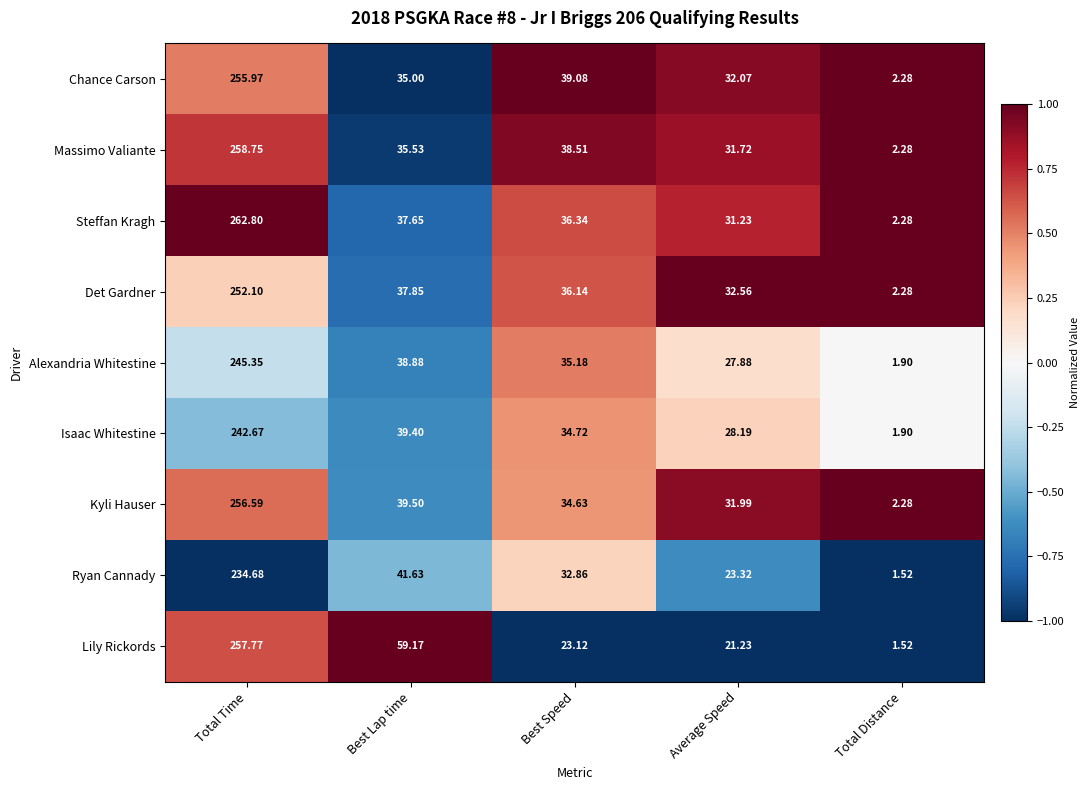

At which label does Chance Carson reach its minimum?

Total Distance